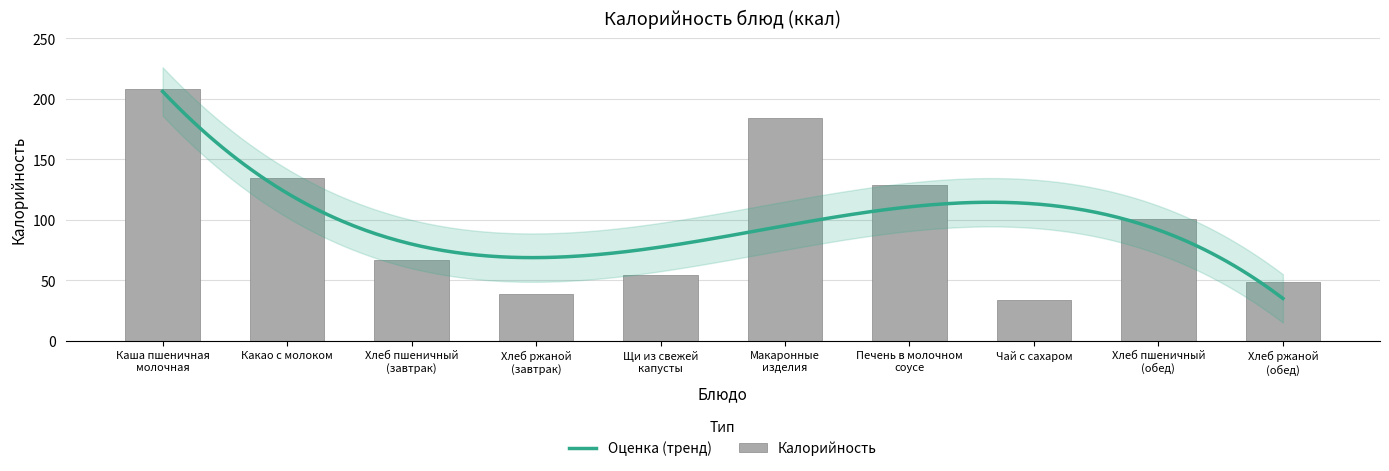

At which label does the data first exceed 100?

Каша пшеничная
молочная